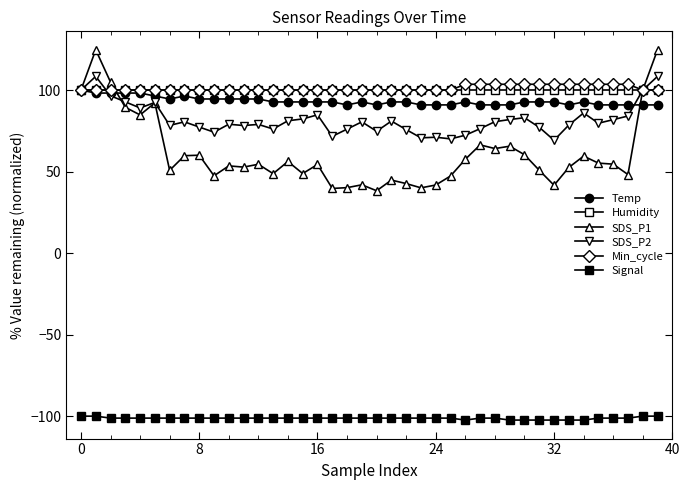

How many lines are shown in the chart?

6